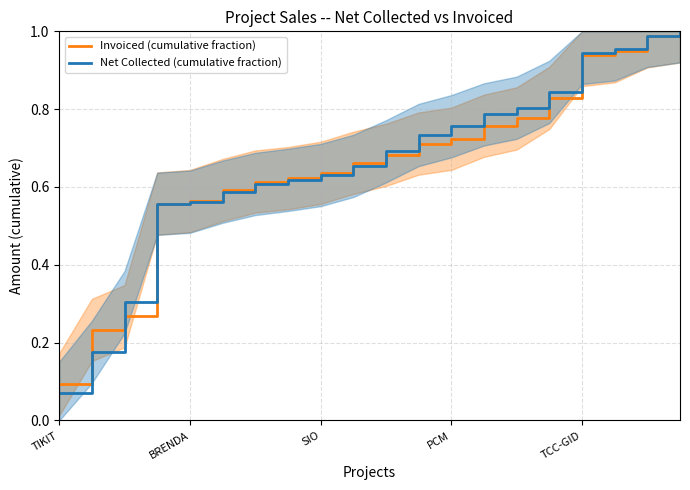

What are all the series names shown in the legend?

Invoiced (cumulative fraction), Net Collected (cumulative fraction)